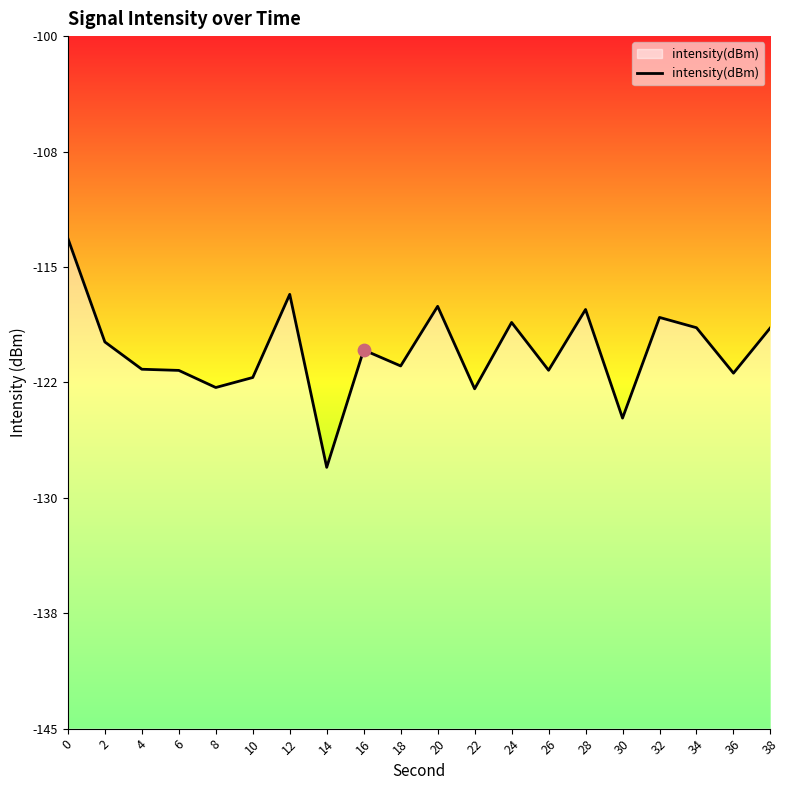

Between 20 and 34, which is larger?

20